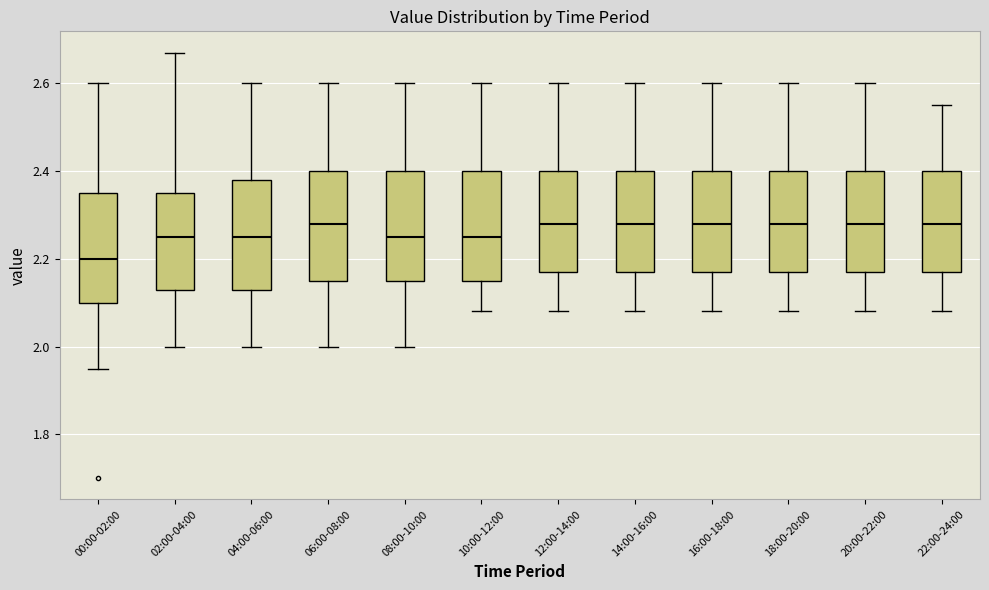

Where is the lower edge of the box for 16:00-18:00 on the y-axis? The values are not printed on the chart, so give them approximately, as read against the axis.

2.18